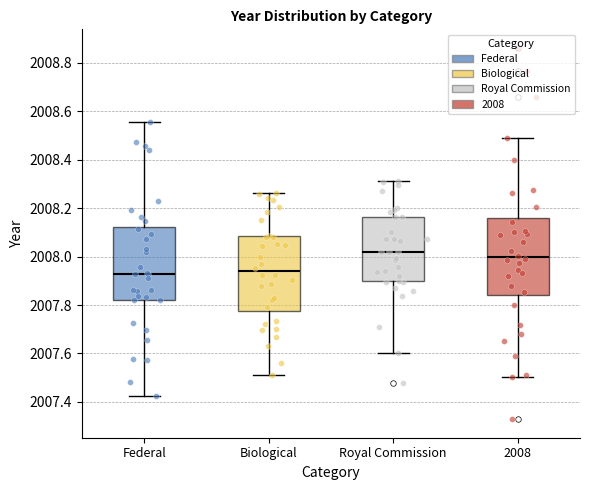

Where is the lower edge of the box for Federal on the y-axis? The values are not printed on the chart, so give them approximately, as read against the axis.

2007.82